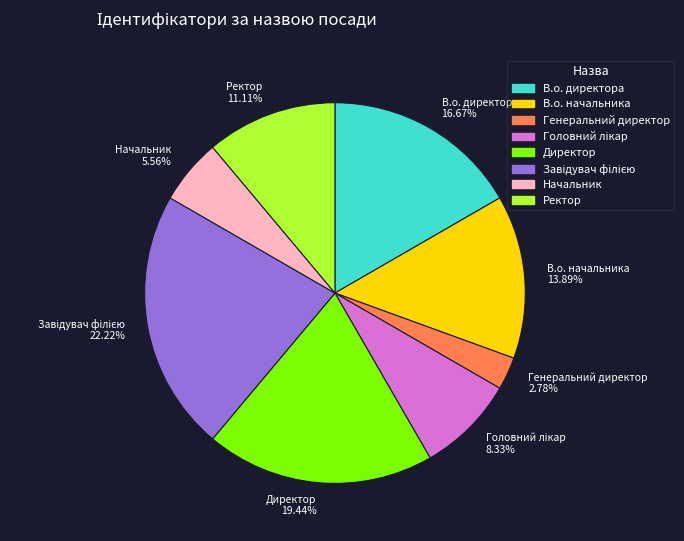

To the nearest percent, what portion does Генеральний директор represent?

3%